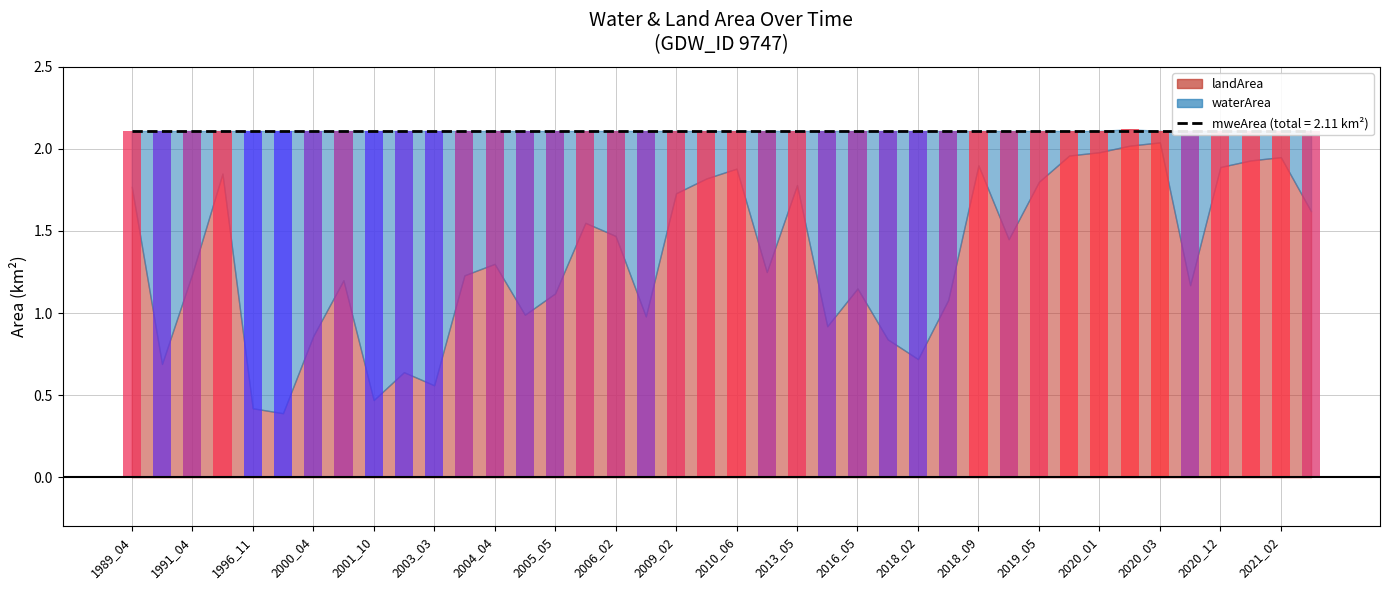

What is the highest value of the waterArea series?

1.7